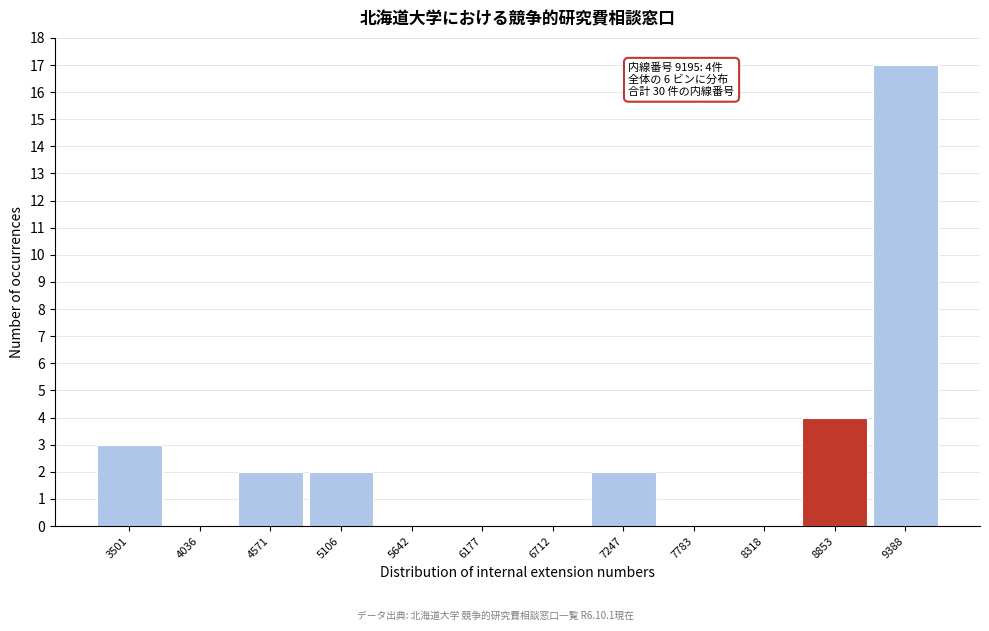

Reading left to right, list all the values displayed in this chart.

3501=3	4036=0	4571=2	5106=2	5642=0	6177=0	6712=0	7247=2	7783=0	8318=0	8853=4	9388=17